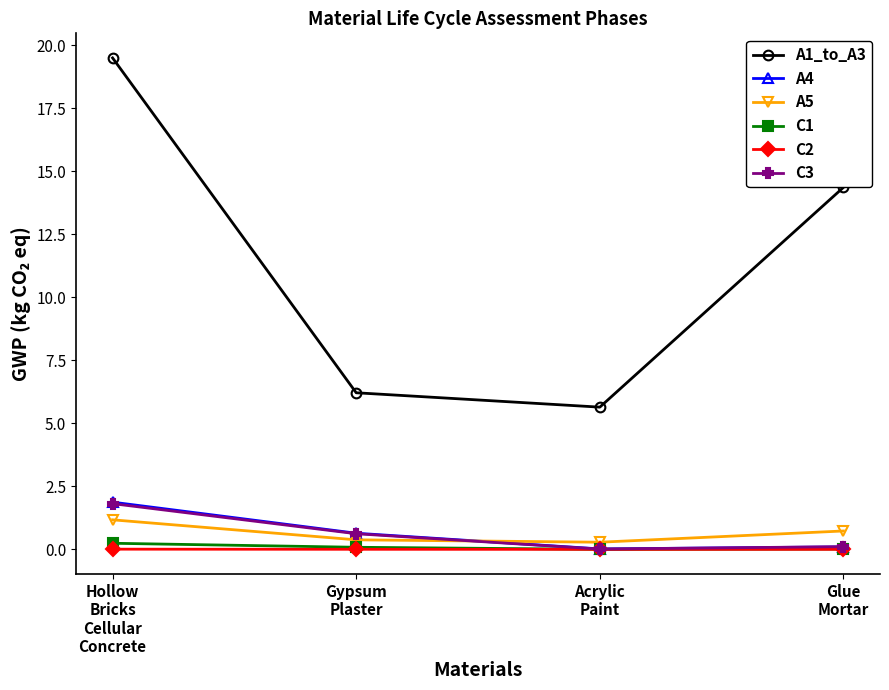

What is the value of the C3 point at the 2nd from the left?

0.6